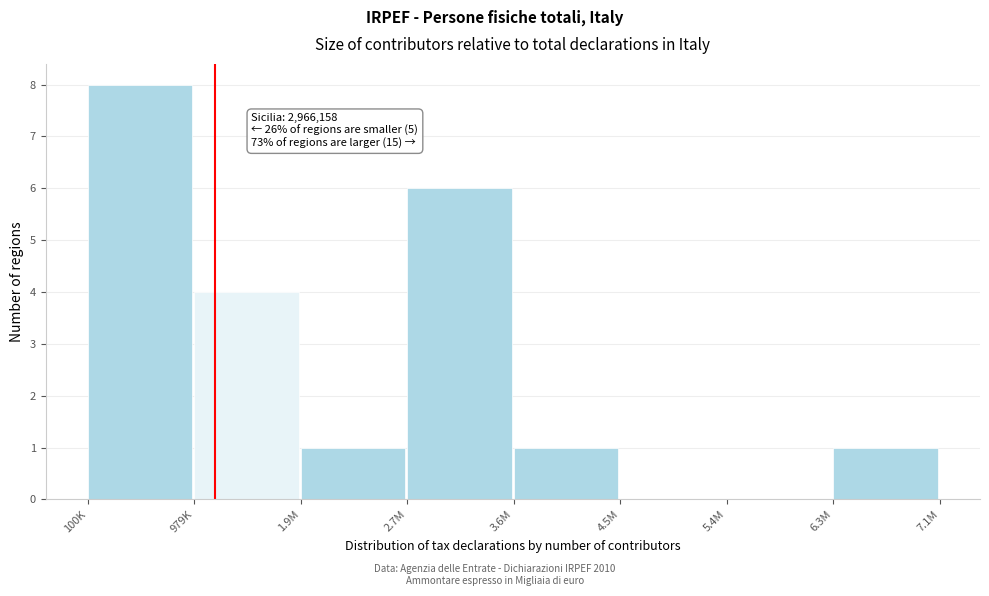

Reading left to right, extract all data points from this chart.

100K=8	979K=4	1.9M=1	2.7M=6	3.6M=1	4.5M=0	5.4M=0	6.3M=1